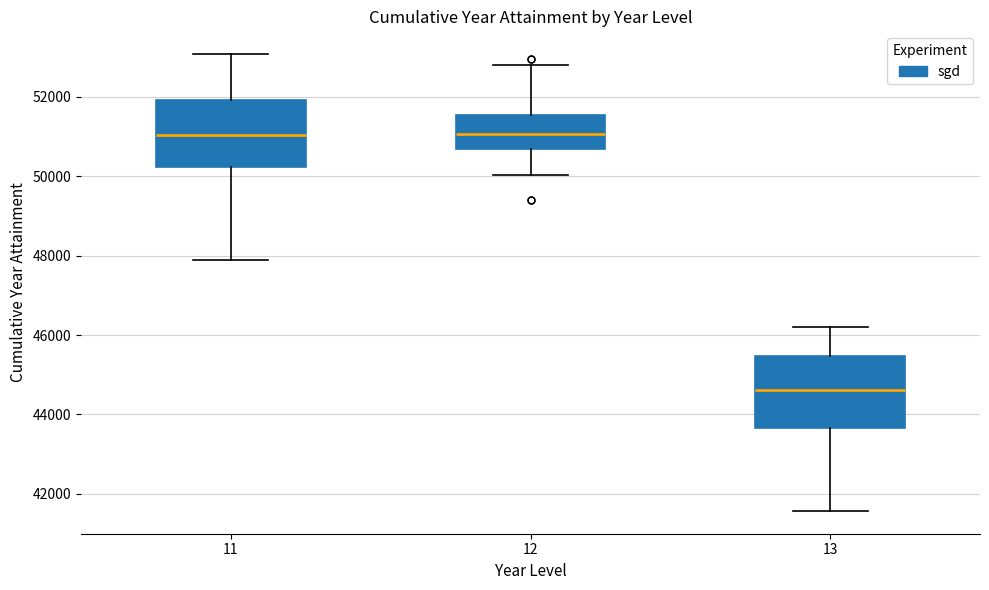

Reading left to right, read every box against the y-axis: the position of its median line, the range the box covers, and the ends of its whiskers. The values are not printed on the chart, so give them approximately, as read against the axis.

11: median 51000, box 50200 to 52000, whiskers 47800 to 53000
12: median 51000, box 50600 to 51600, whiskers 50000 to 52800
13: median 44600, box 43600 to 45400, whiskers 41600 to 46200